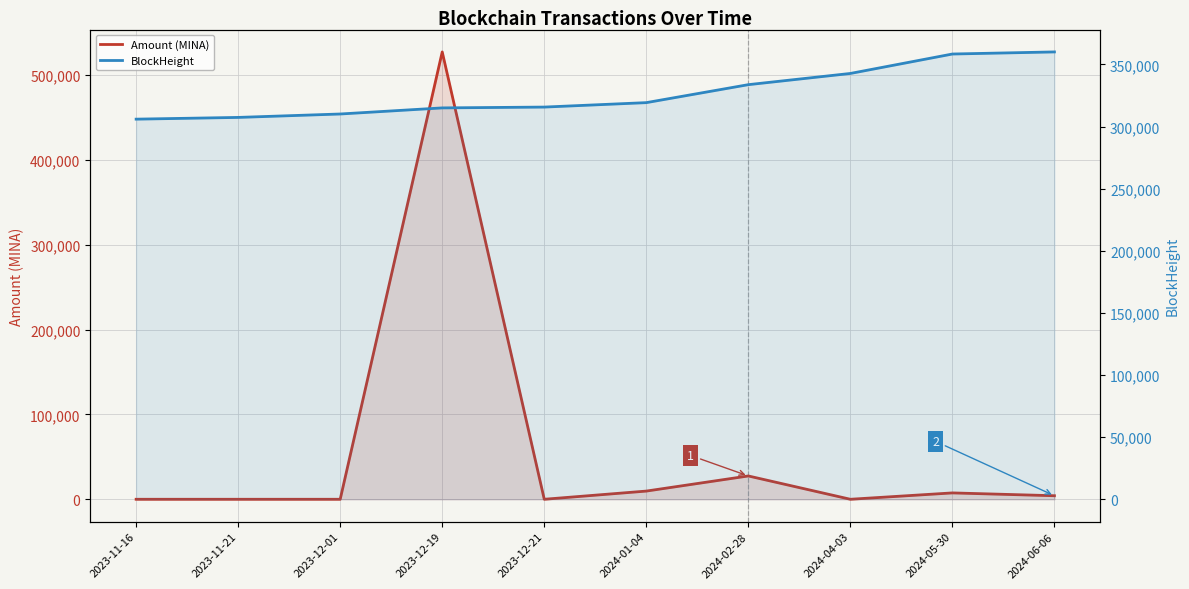

What is the difference between the highest and lowest values at 2024-02-28?

306202.9